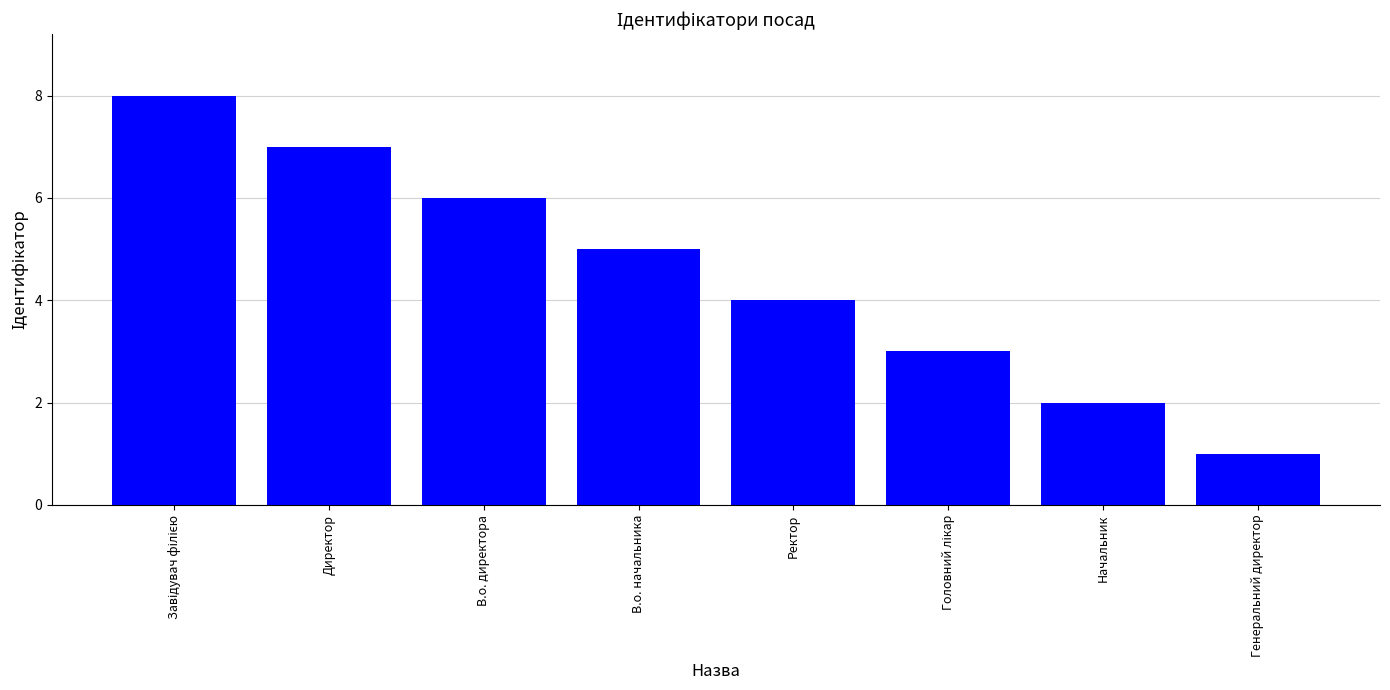

What is the difference between the values at Ректор and Начальник?

2